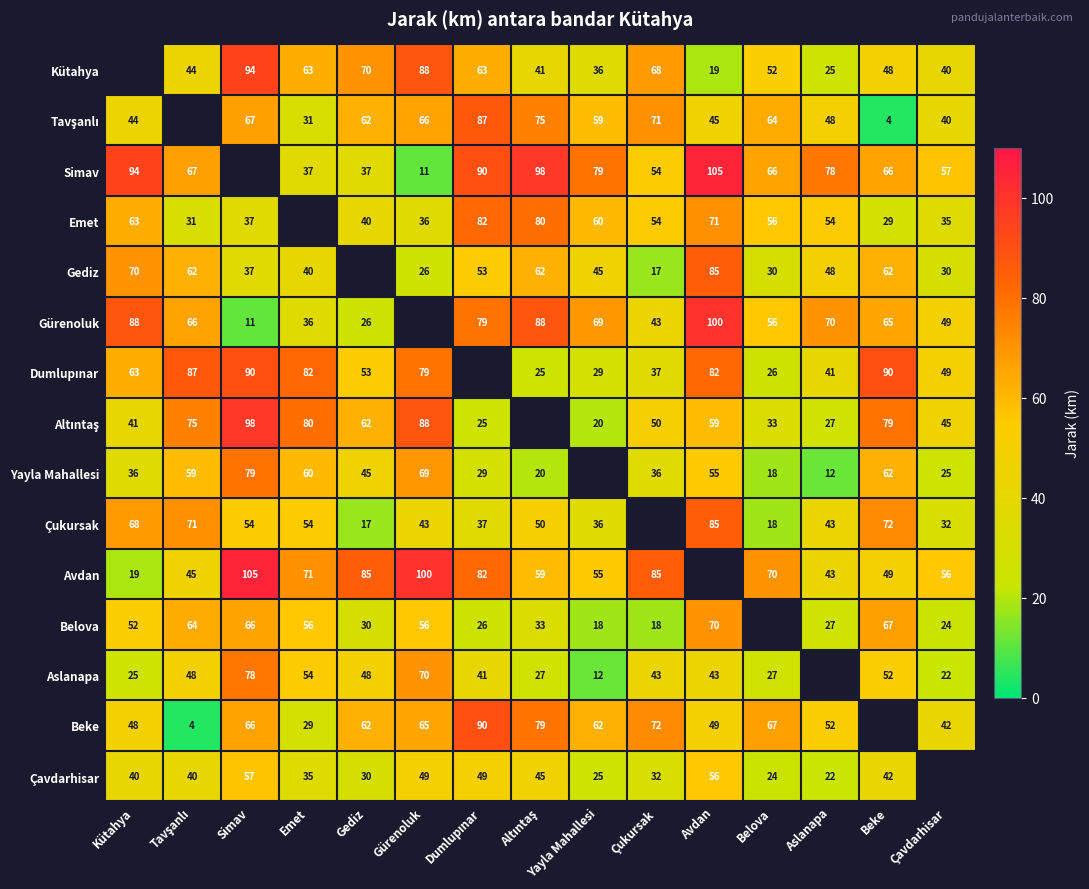

The value of Gediz at Aslanapa is 48. True or false?

True